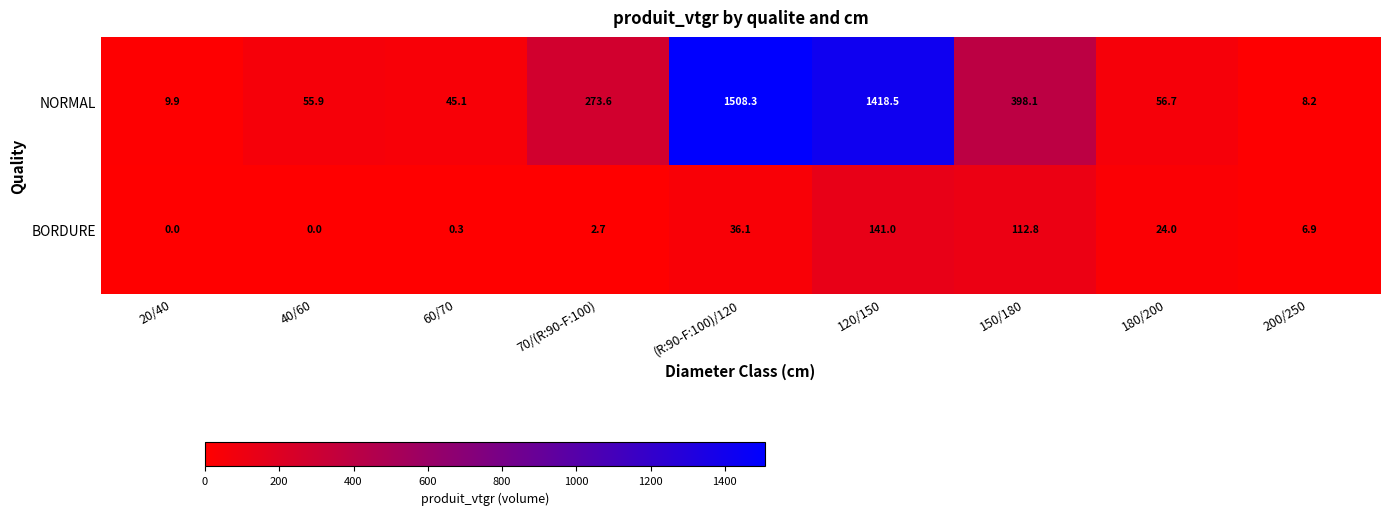

What is the total value across all series at 20/40?

9.9